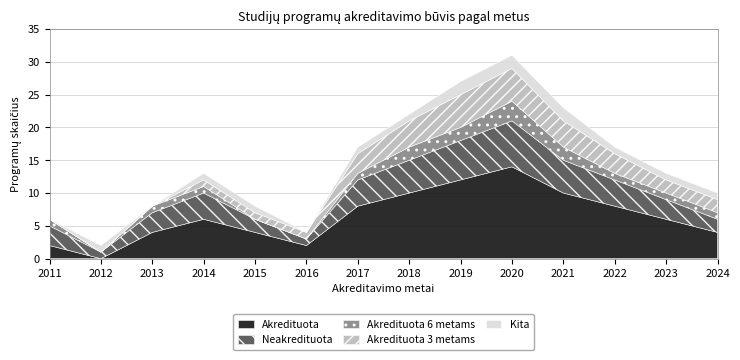

What is the sum of the Akredituota 6 metams values at 2018 and 2019?

4